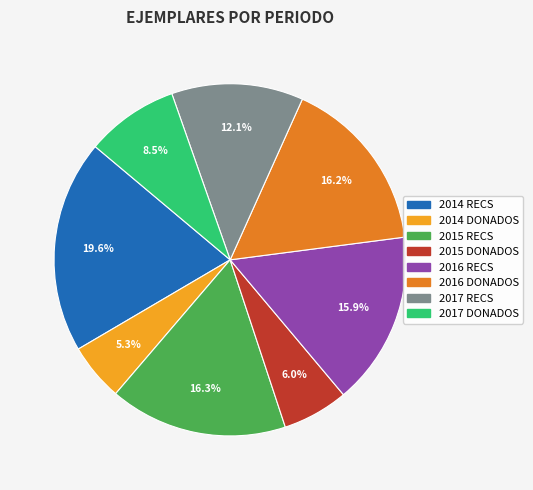

Is the sum of 2017 RECS and 2014 RECS greater than half?

No